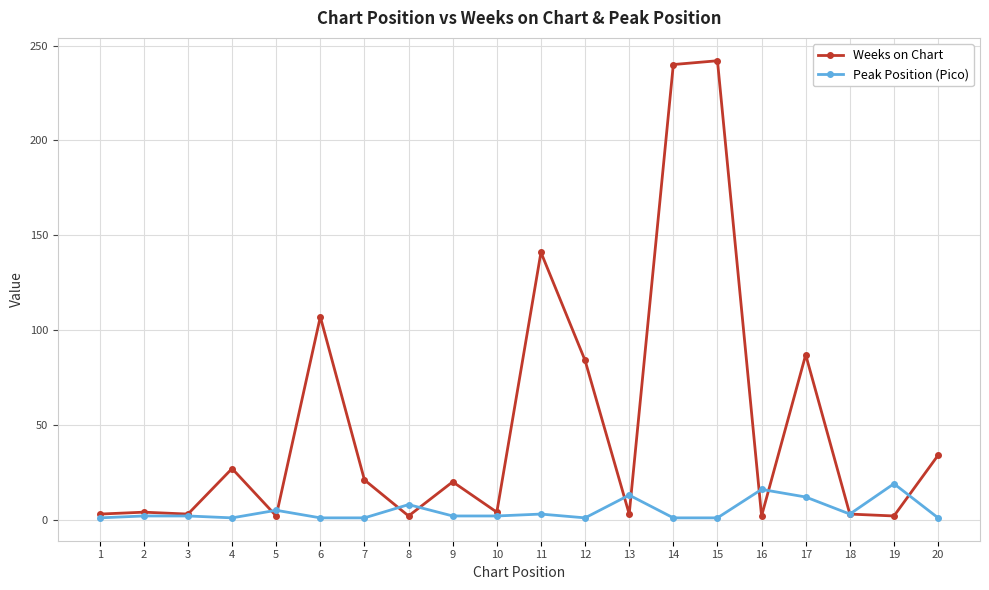

Which series has the largest total across all categories?

Weeks on Chart